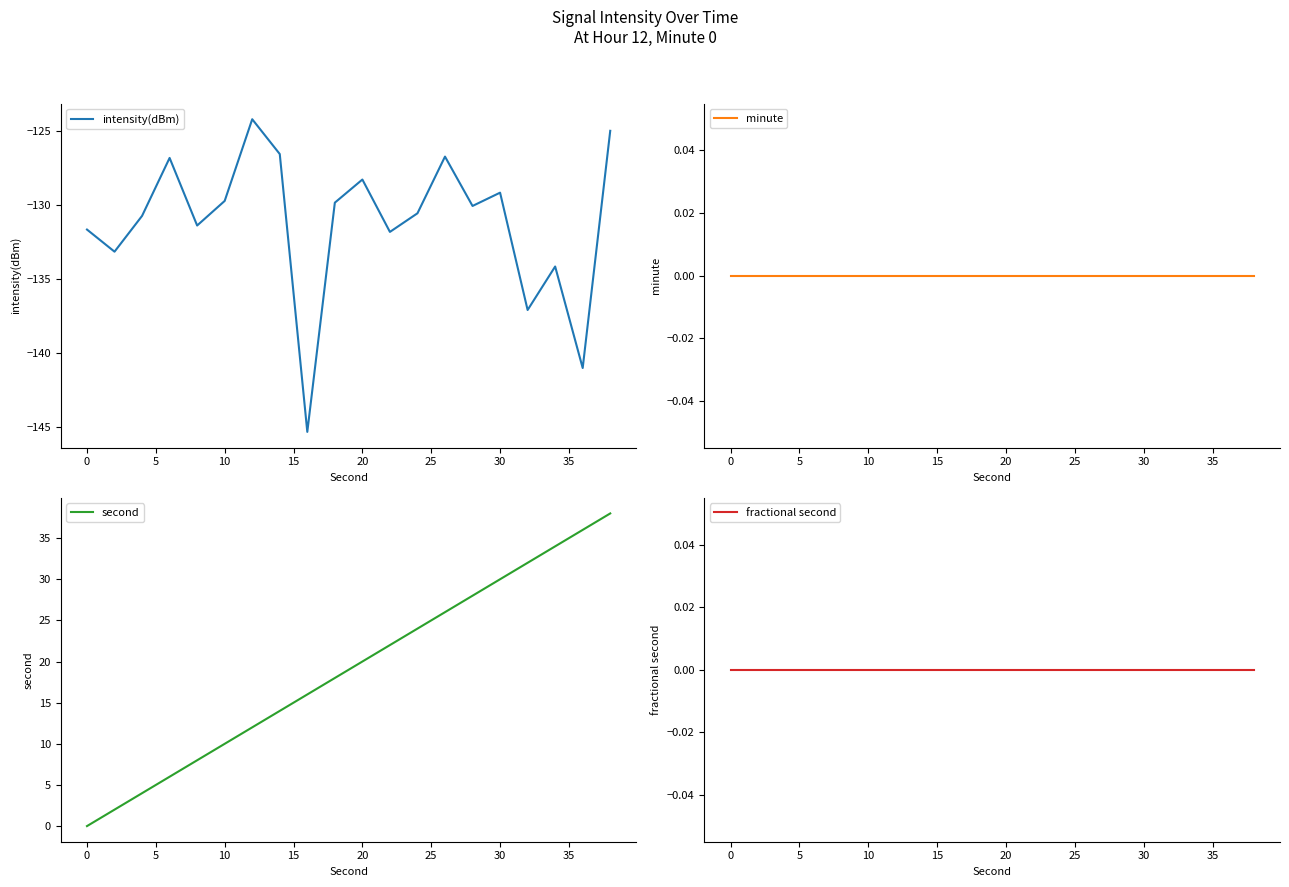

True or false: minute and fractional second intersect in this chart.

False